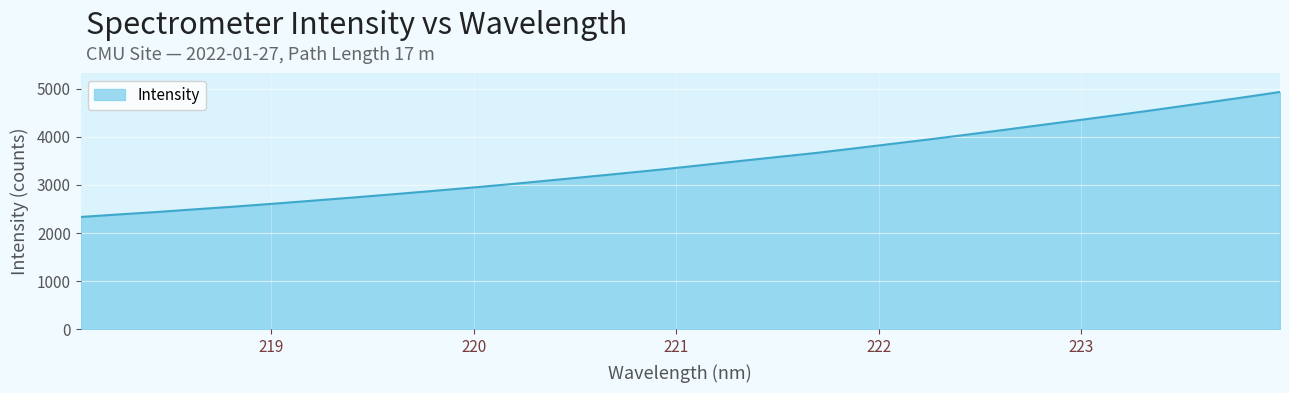

What is the difference between the maximum and minimum values?

2597.1